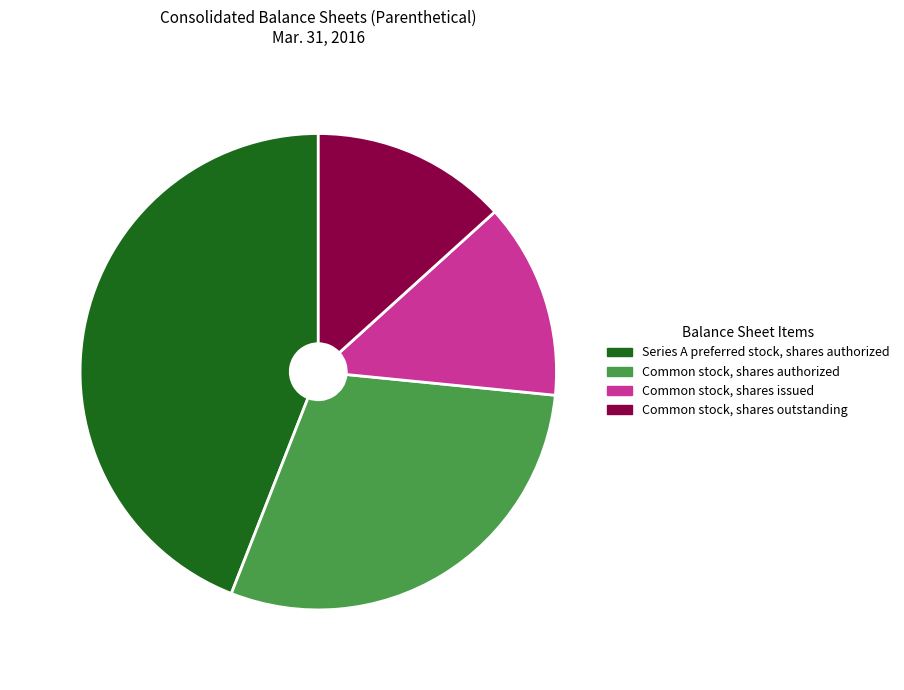

Does Common stock, shares authorized account for over 50% of the chart?

No